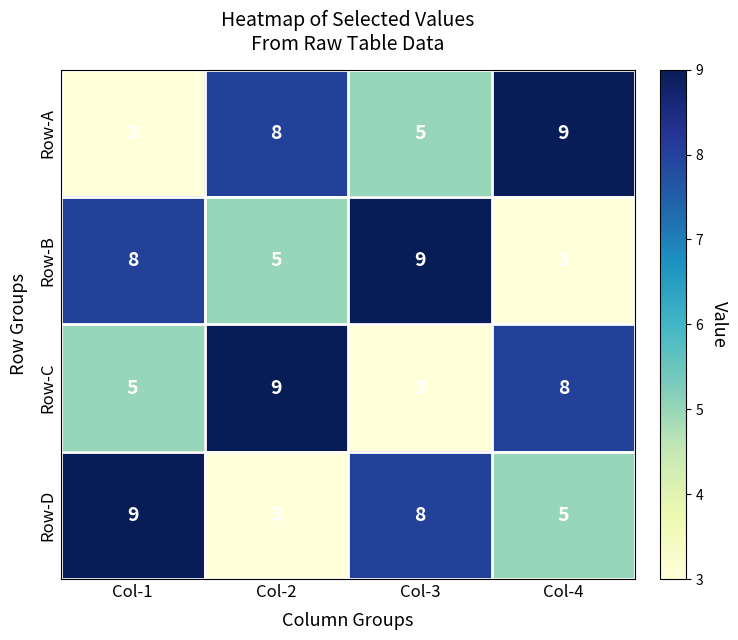

At how many categories does at least one series exceed 7?

4